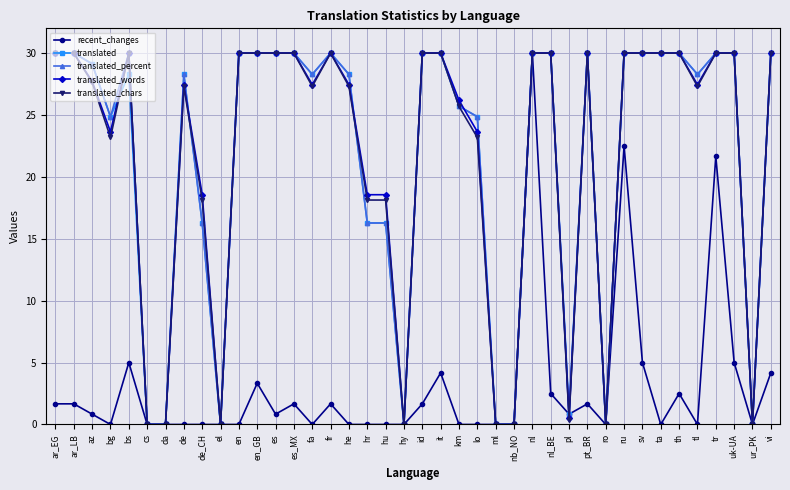

What are all the series names shown in the legend?

recent_changes, translated, translated_percent, translated_words, translated_chars